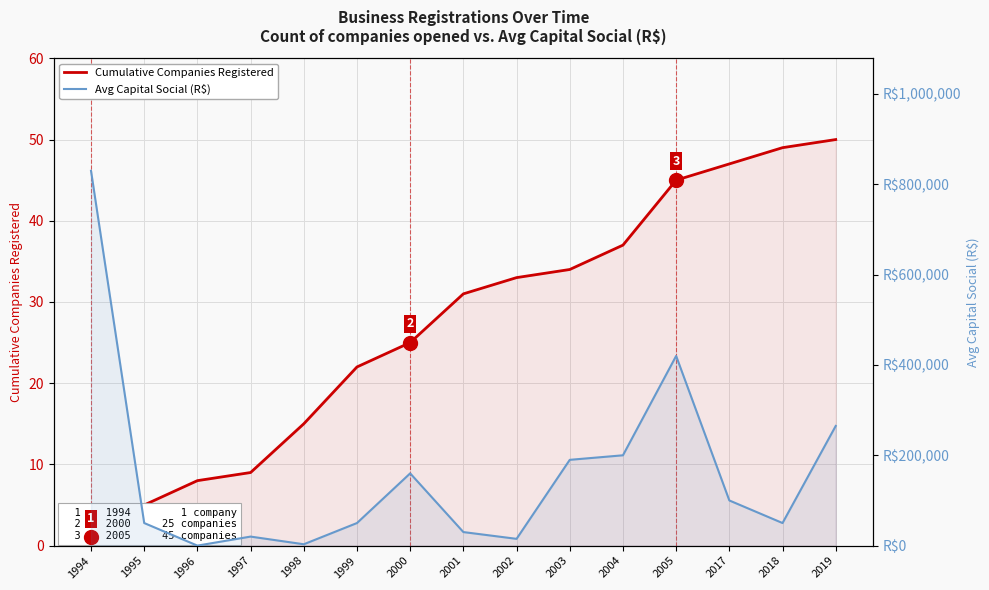

How many interior local peaks does the Avg Capital Social (R$) series have?

3